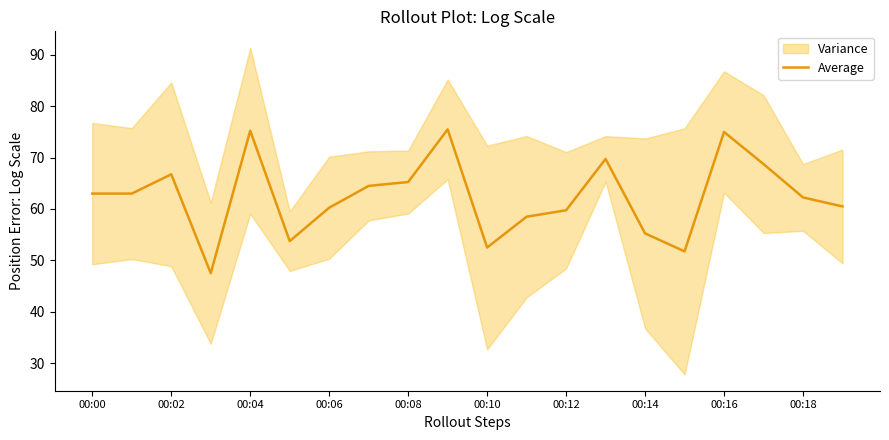

True or false: Average has a value of 90.7 at 00:02.

False